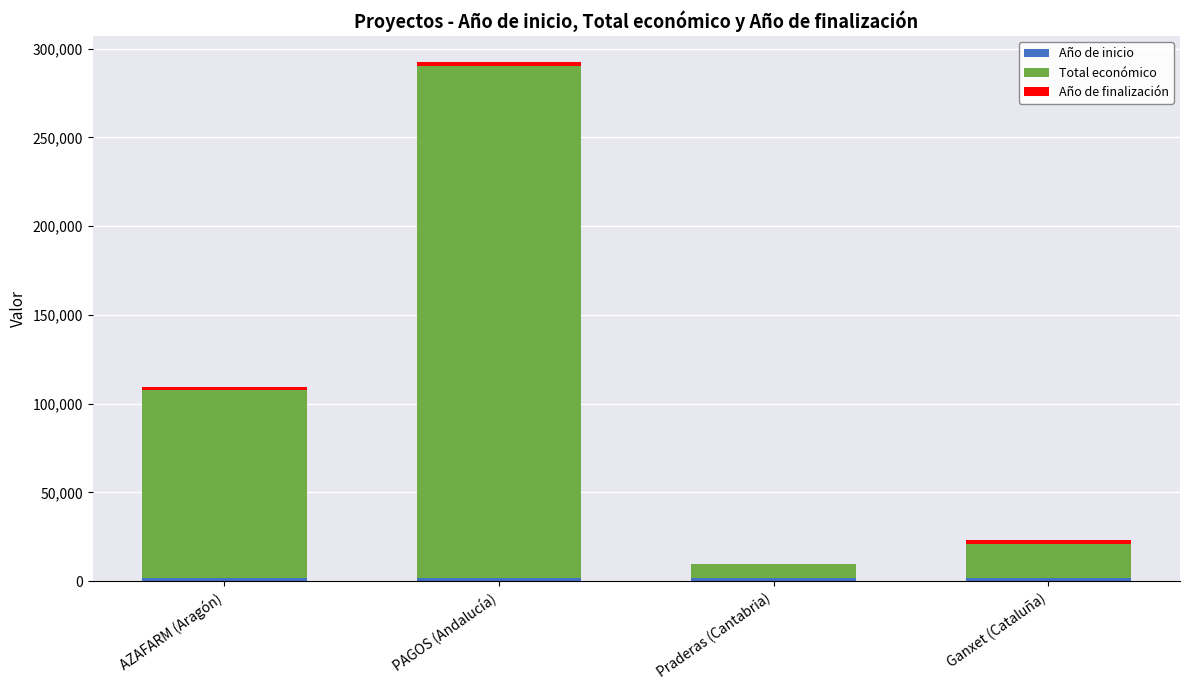

At which category is the sum across all series the highest?

PAGOS (Andalucía)